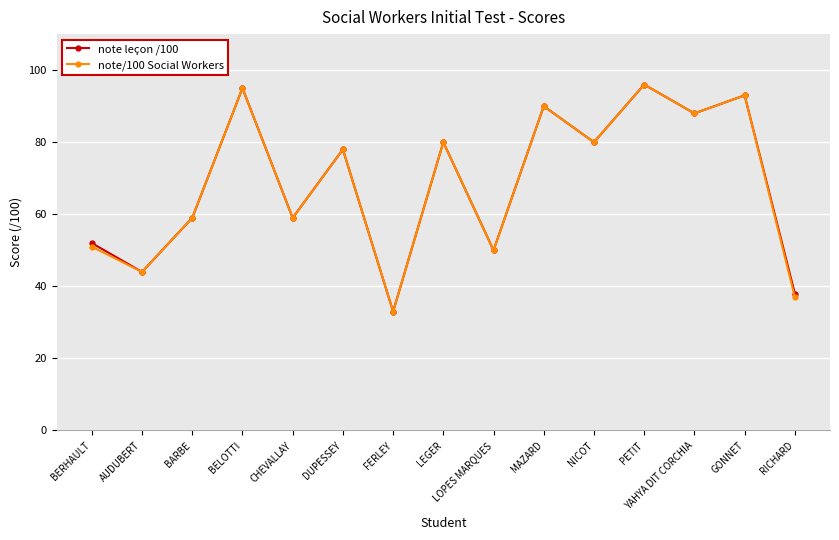

What is the label of the 4th point from the right?

PETIT